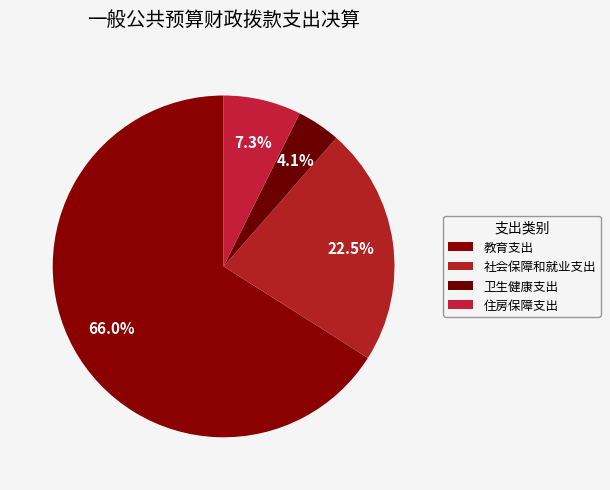

Combined, what portion of the pie is 卫生健康支出 and 住房保障支出?

11.5%